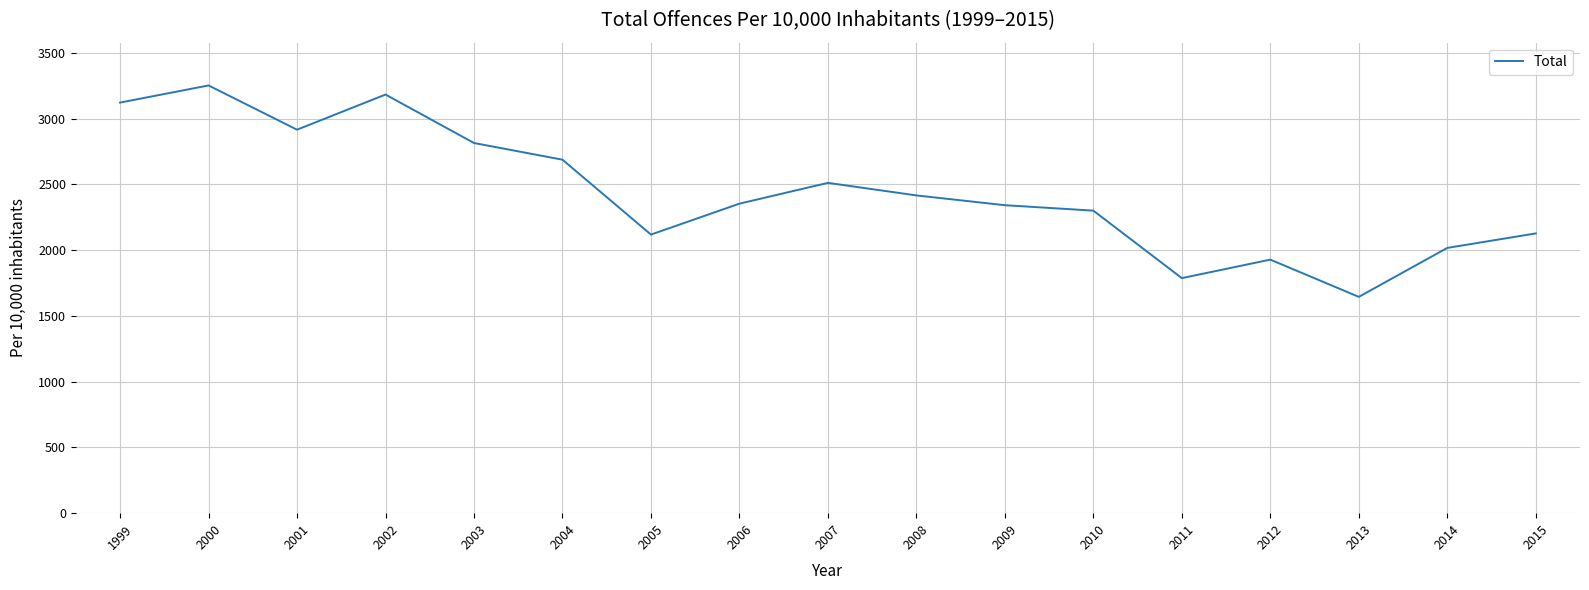

Where is the first local minimum?

2001